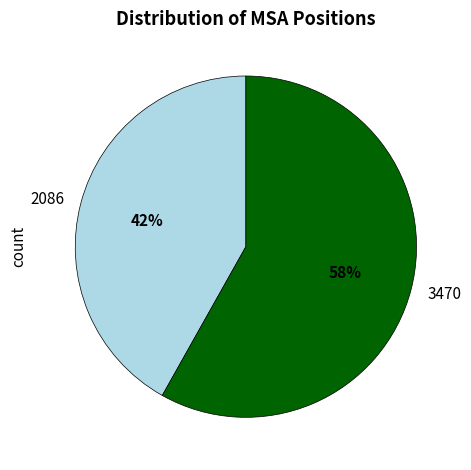

Which has a higher value, 2086 or 3470?

3470